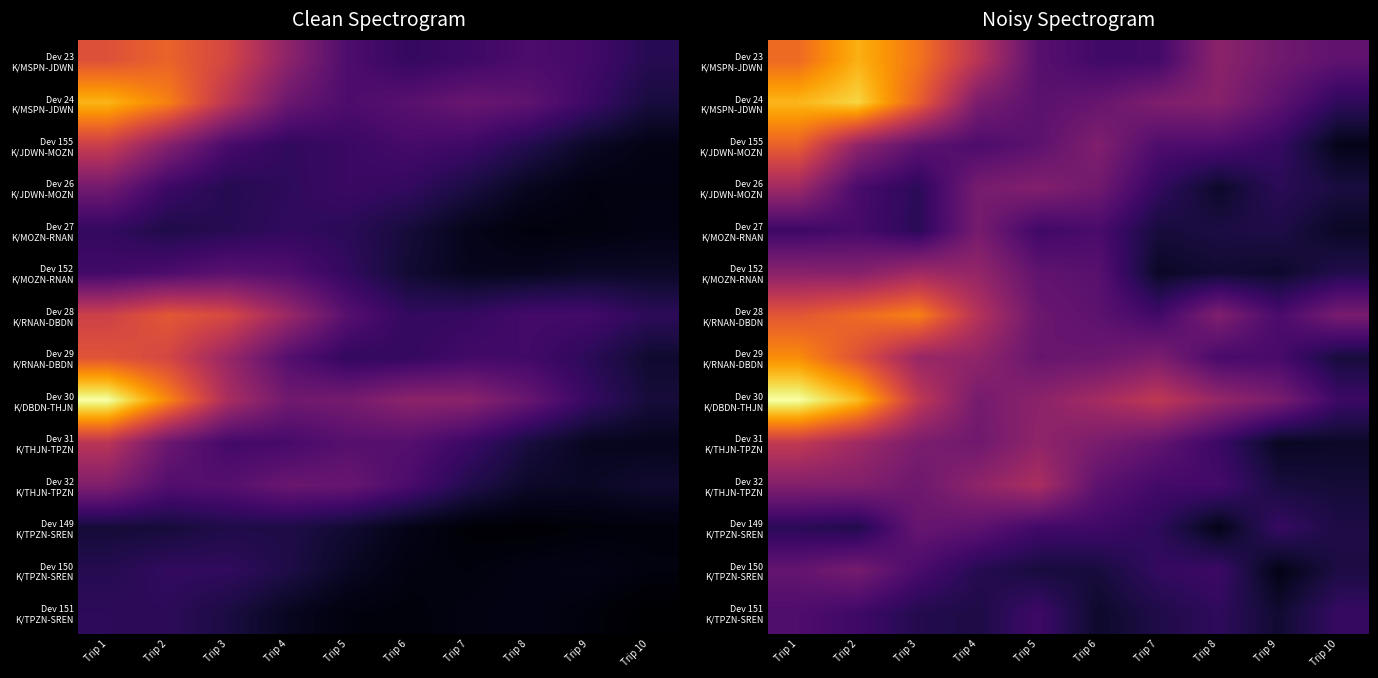

Which category has the highest value in the Dev 30 K/DBDN-THJN series?

Trip 1